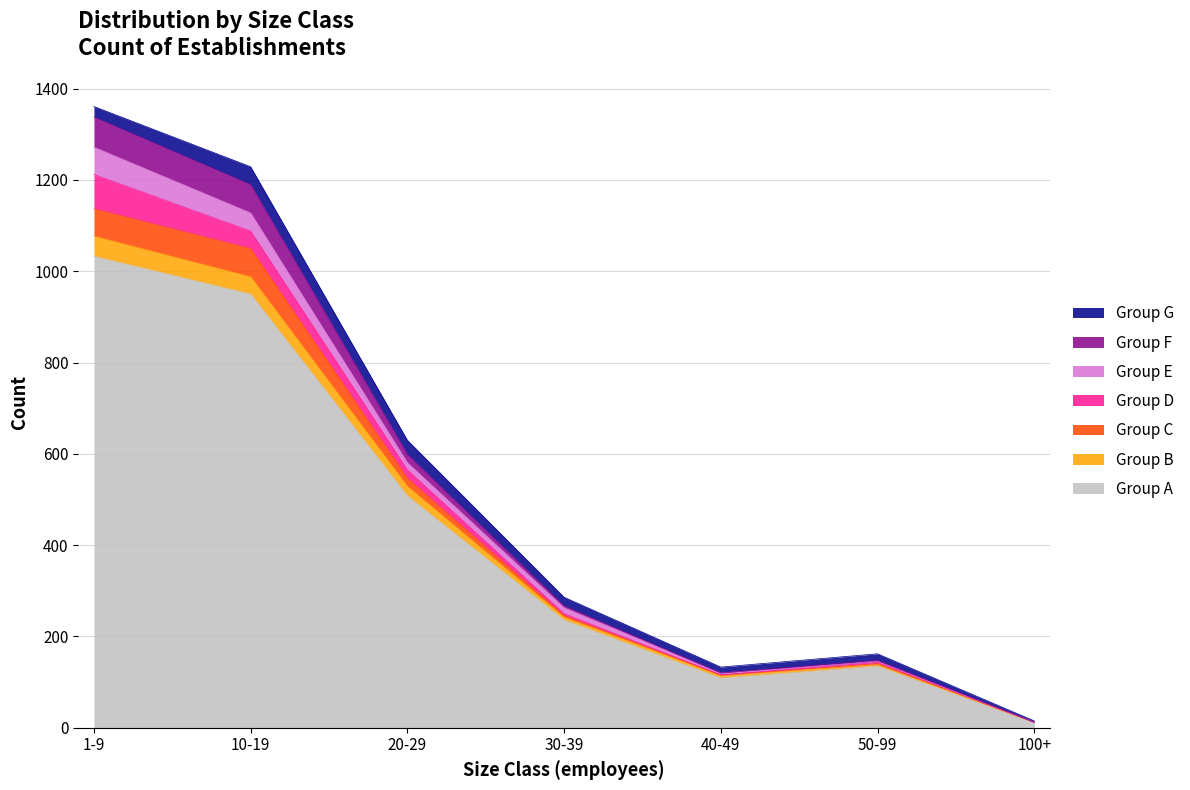

The Group A series shows 31 at 40-49. True or false?

False